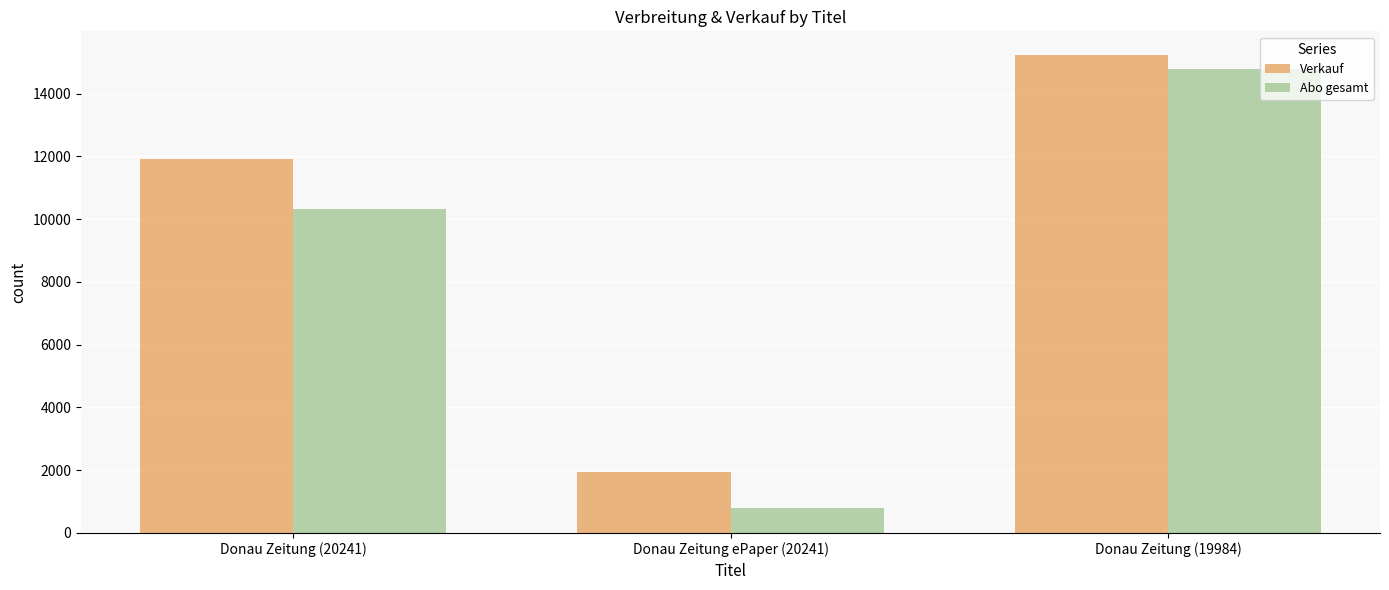

How many Abo gesamt values are between 788 and 14793?

3